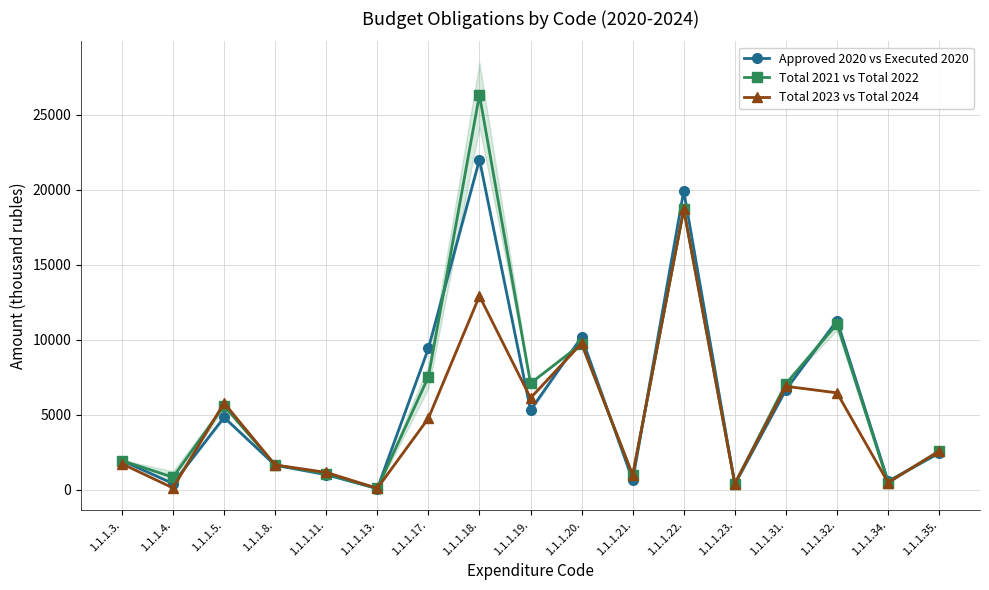

How many lines are shown in the chart?

3